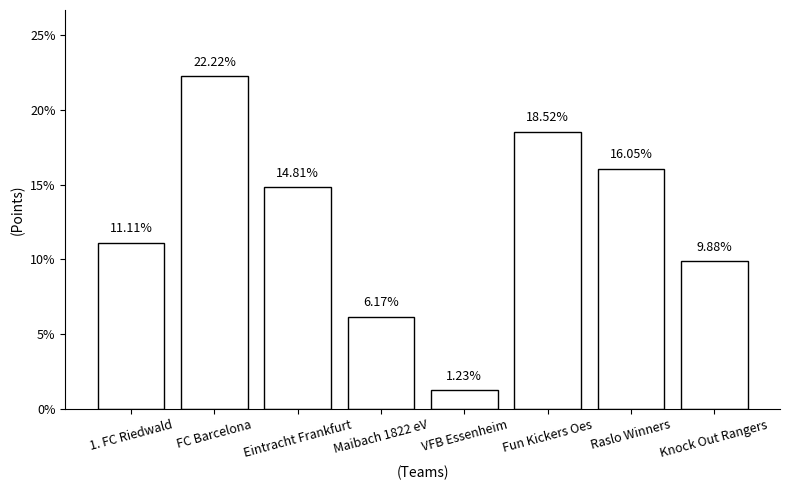

What is the label of the 3rd bar from the right?

Fun Kickers Oes